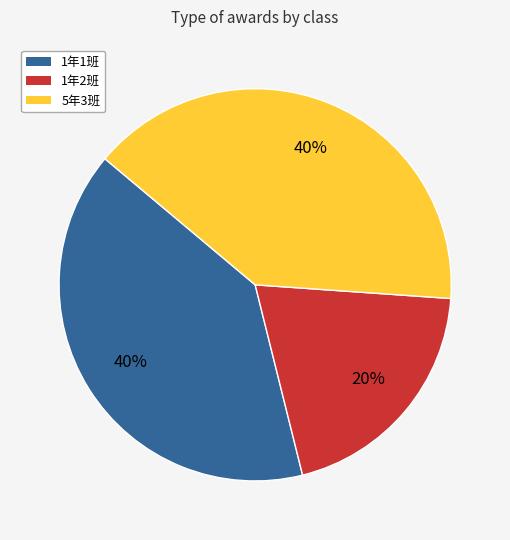

Do 1年1班 and 1年2班 together represent more than half of the pie?

Yes